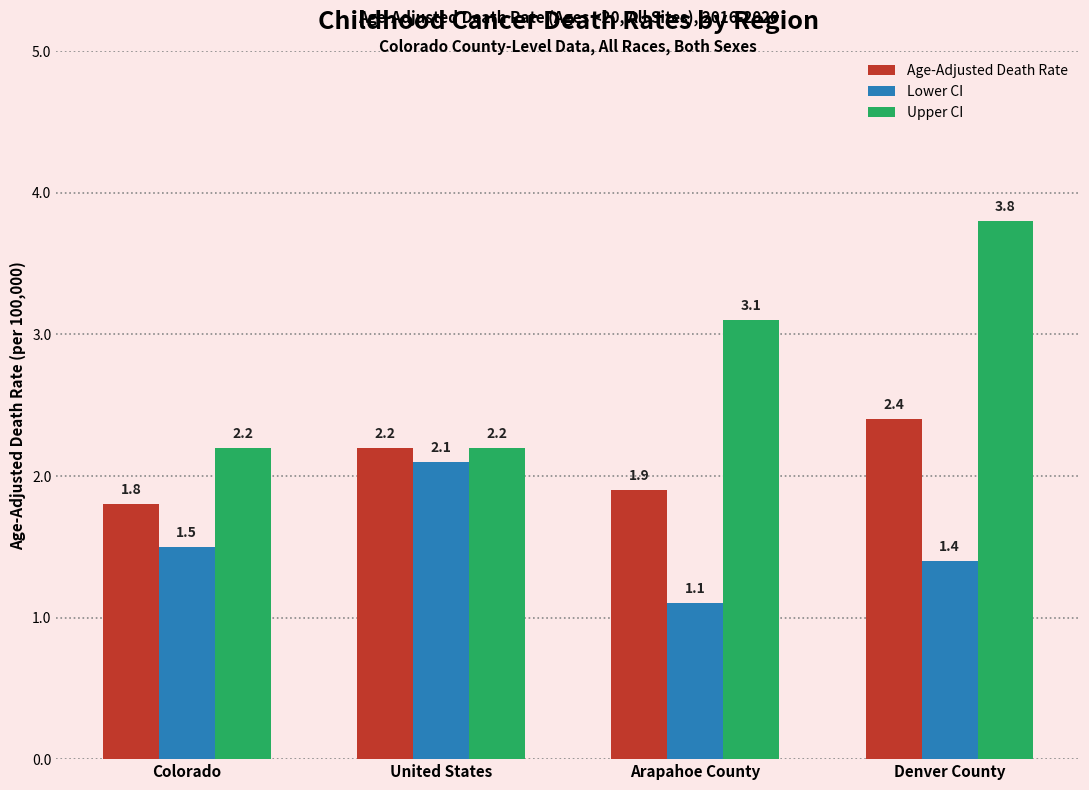

What are all the series names shown in the legend?

Age-Adjusted Death Rate, Lower CI, Upper CI